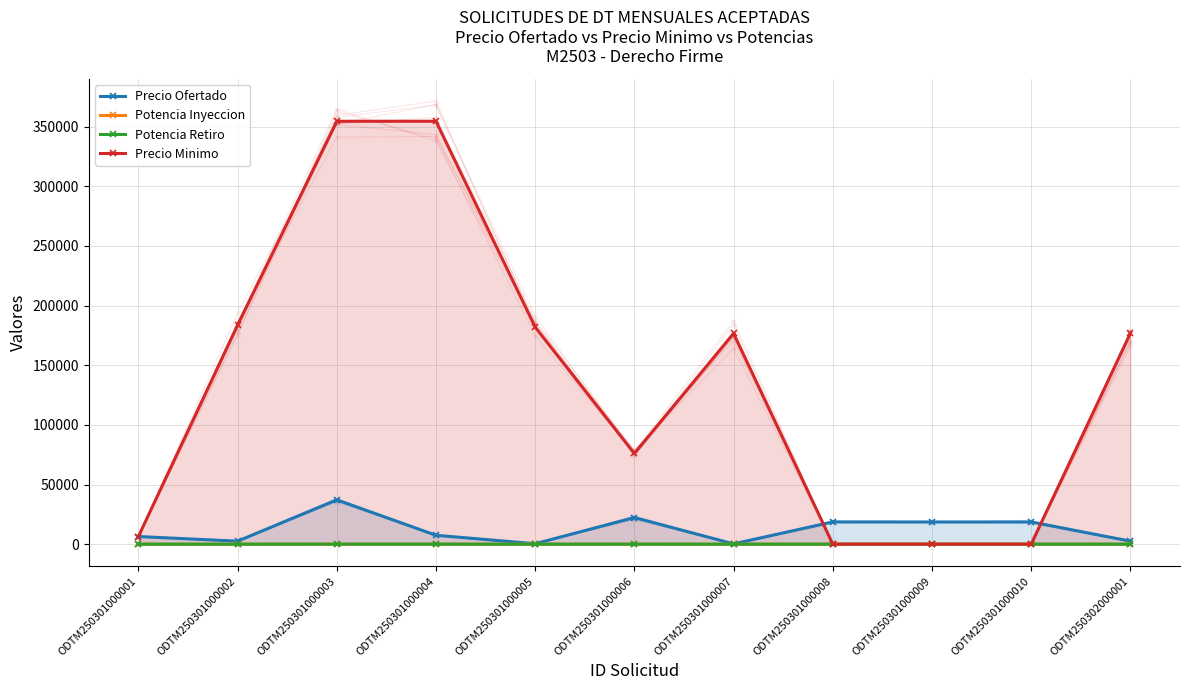

At how many categories does at least one series exceed 165698?

6